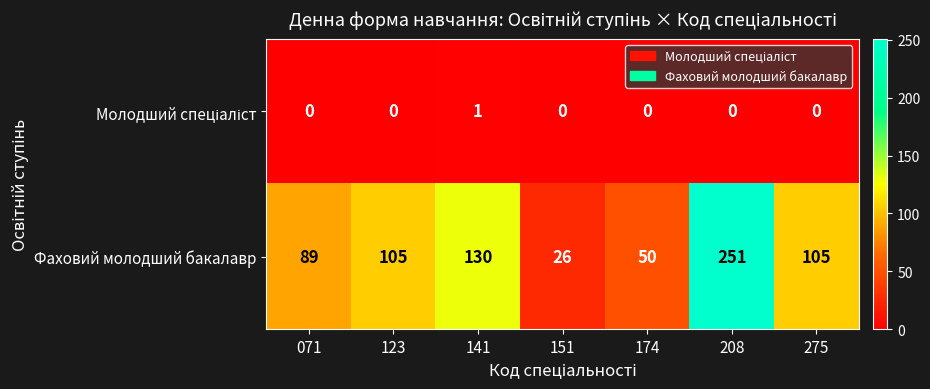

The Фаховий молодший бакалавр series shows 207 at 141. True or false?

False